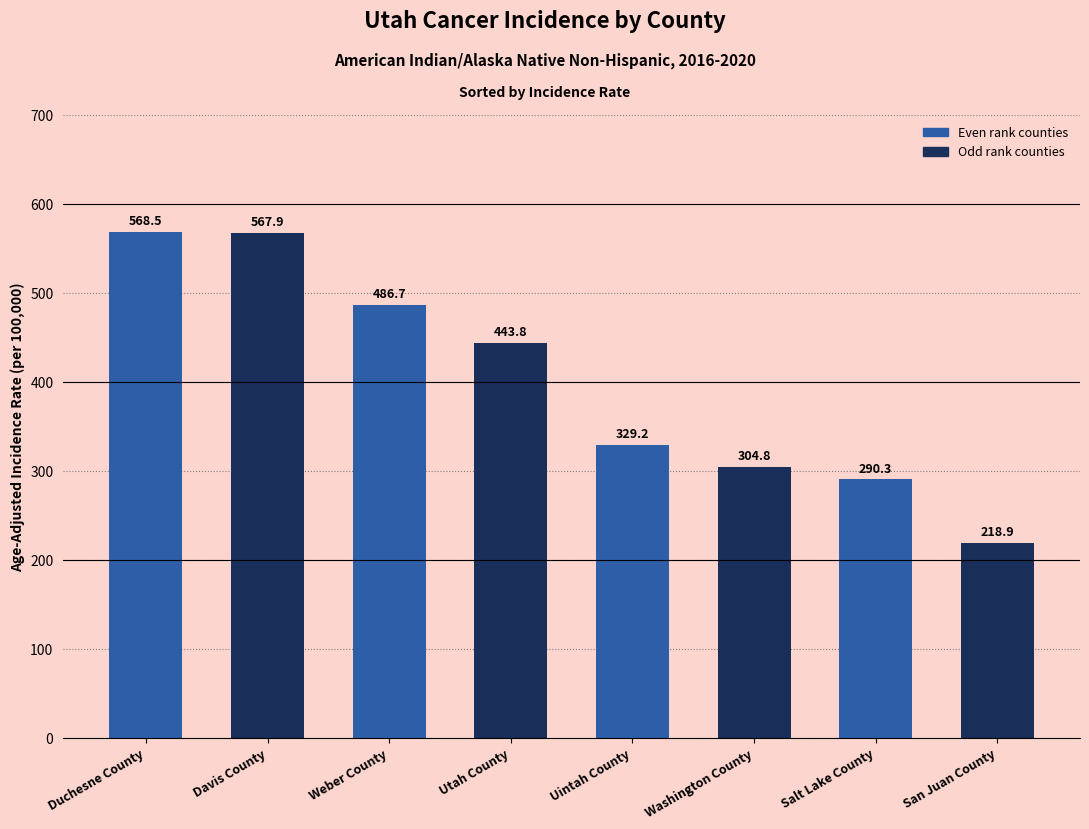

Reading left to right, transcribe all the data shown in this chart.

568.5	567.9	486.7	443.8	329.2	304.8	290.3	218.9